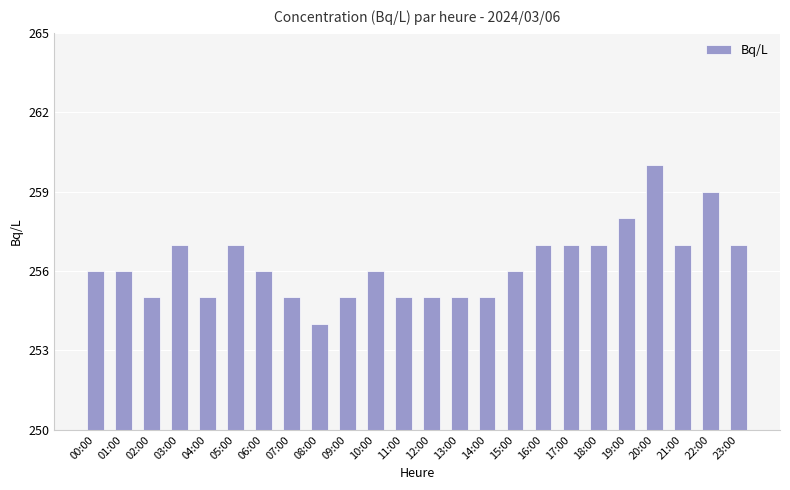

At which category does the chart reach its peak across all series?

20:00